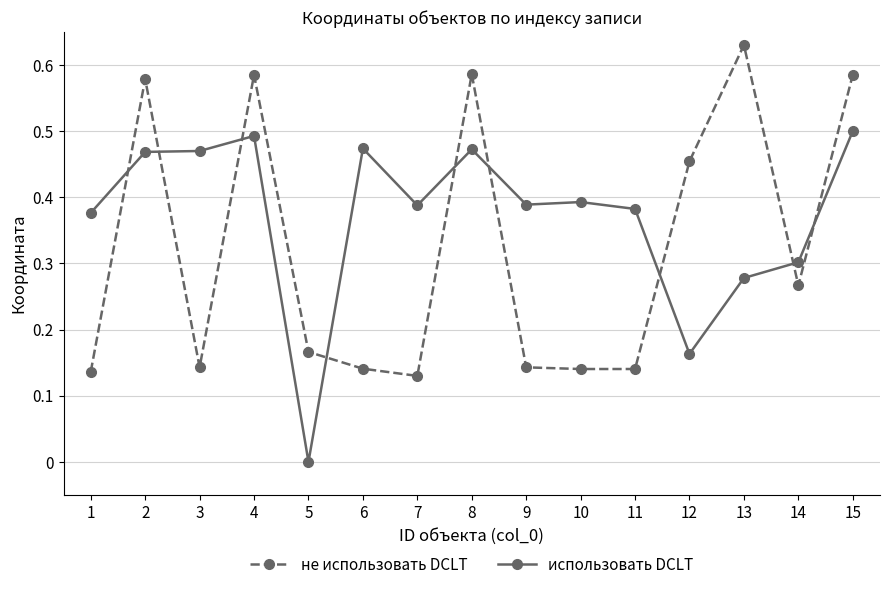

List the series in order of their overall mean, lowest first.

не использовать DCLT, использовать DCLT